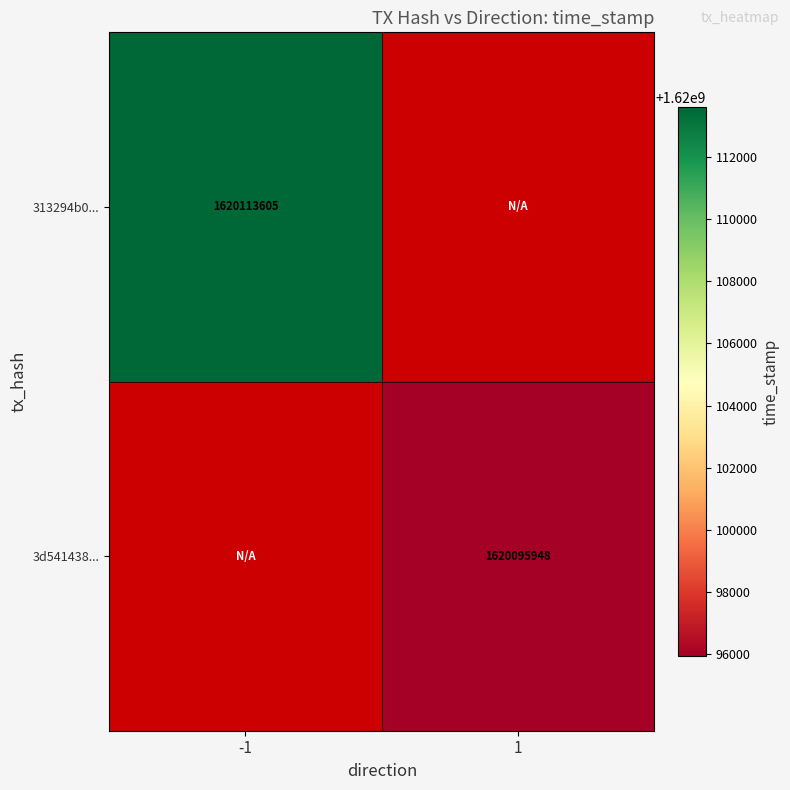

Is it true that 3d541438... equals 2713726263.4 at 1?

False